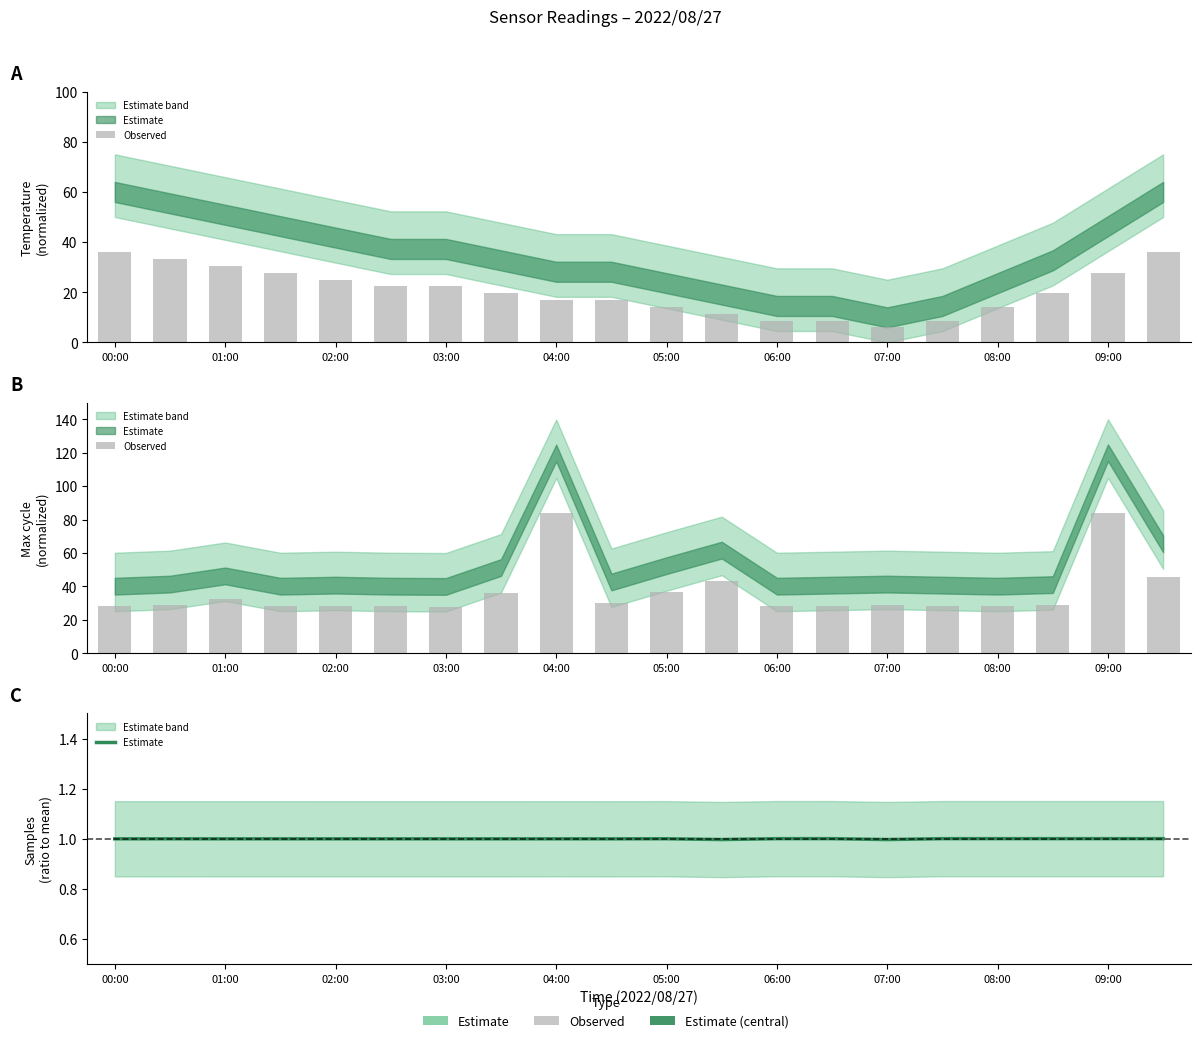

At how many categories does at least one series exceed 56?

2